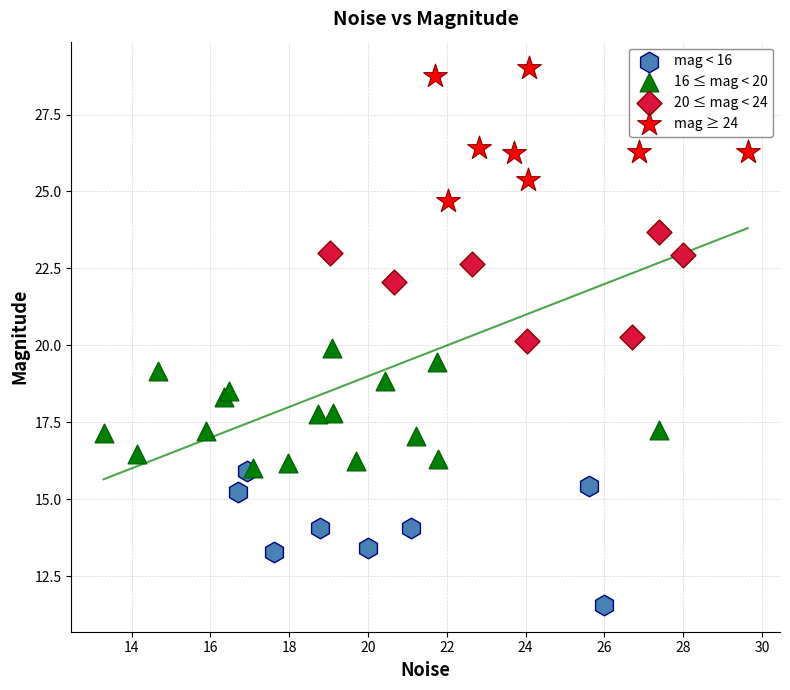

Which series reaches the maximum Y coordinate?

mag ≥ 24